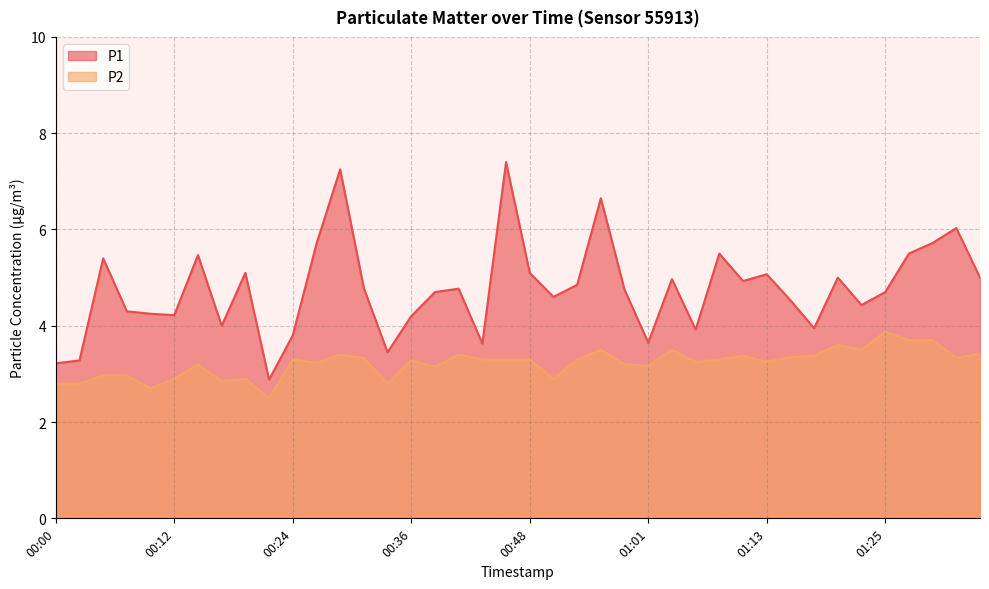

Is it true that P1 equals 4.7 at 01:25?

True